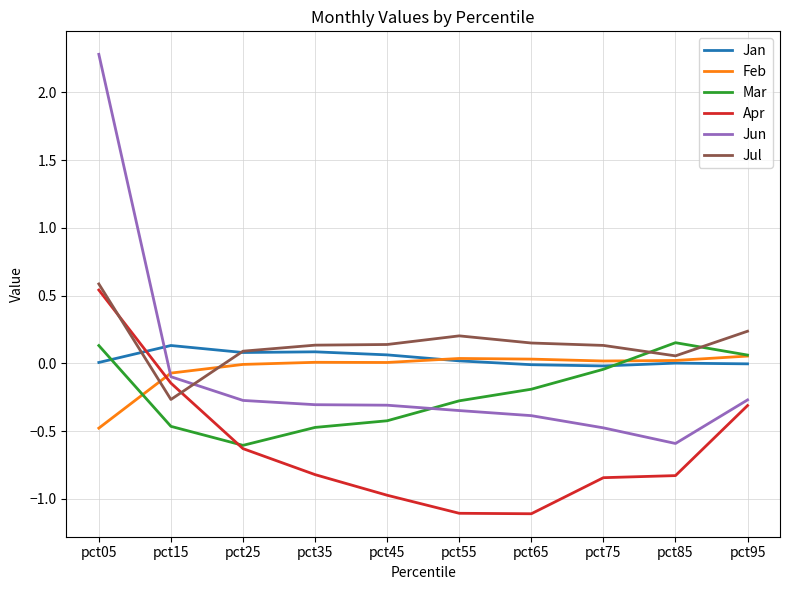

After their last crossing, which series has the higher values: Apr or Feb?

Feb